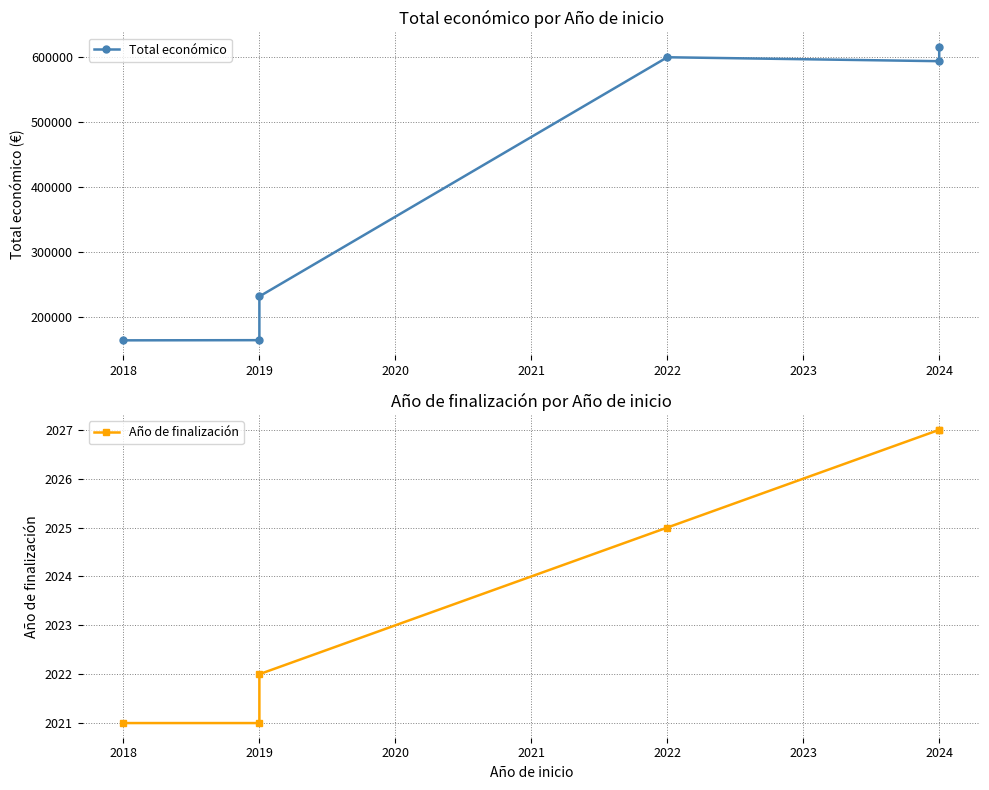

Between 2018 and 2019, which series saw the biggest shift?

Total económico